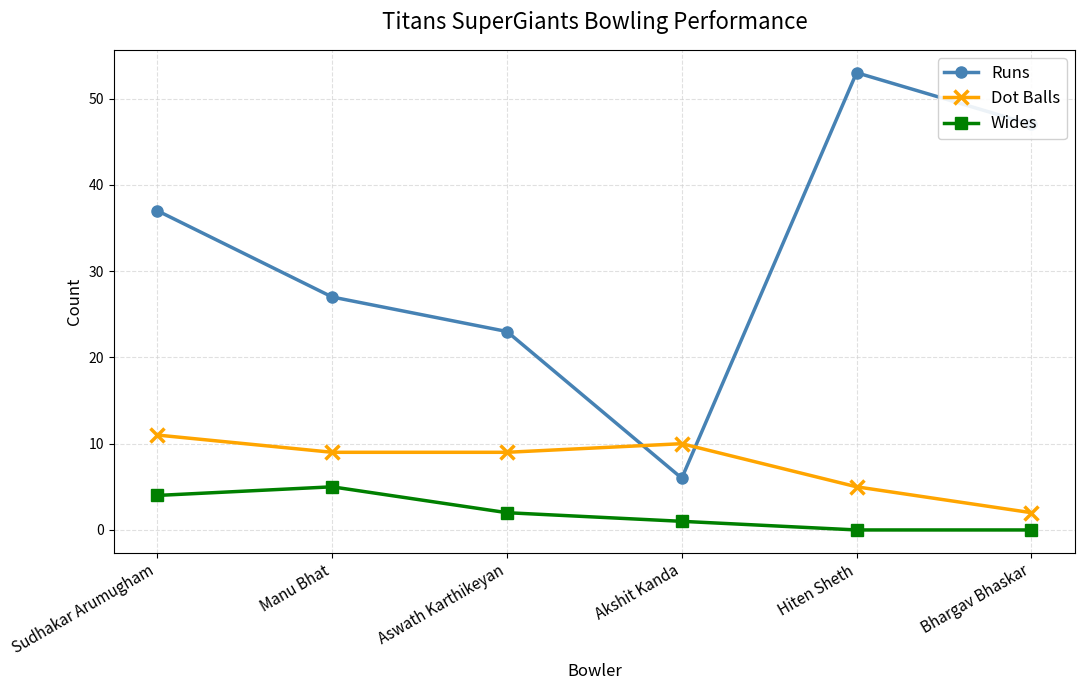

Which series has the largest total across all categories?

Runs